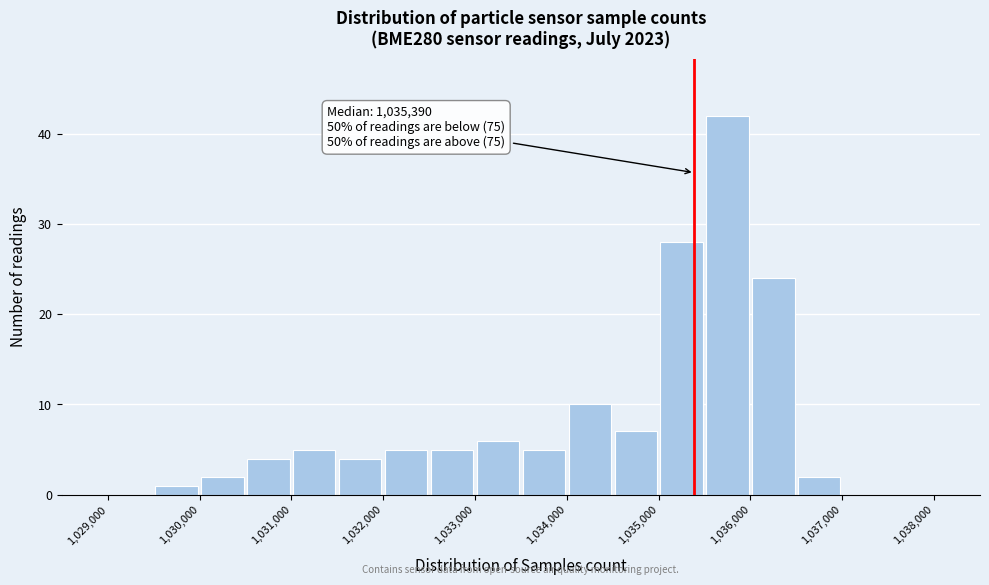

Which range on the x-axis has the tallest bar?

1035500 to 1036000